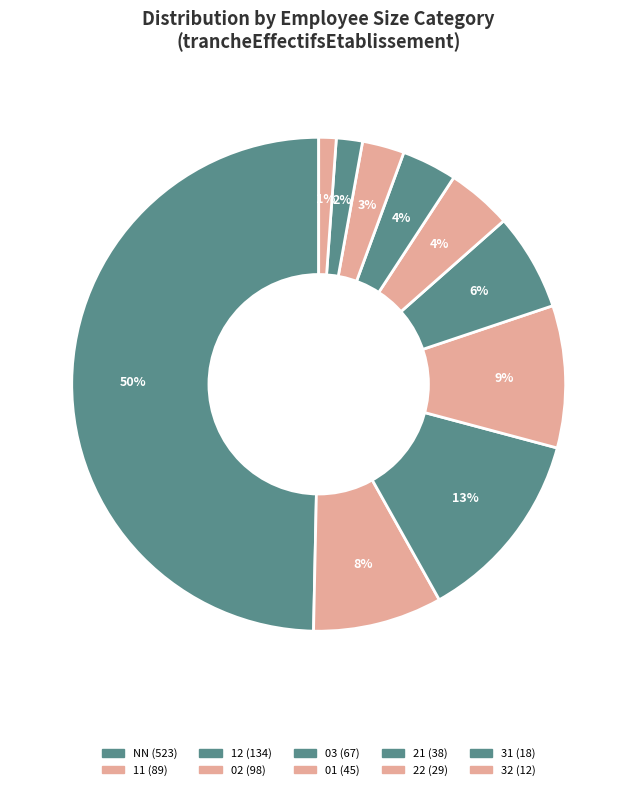

What percentage is NOT represented by 11?

91.5%